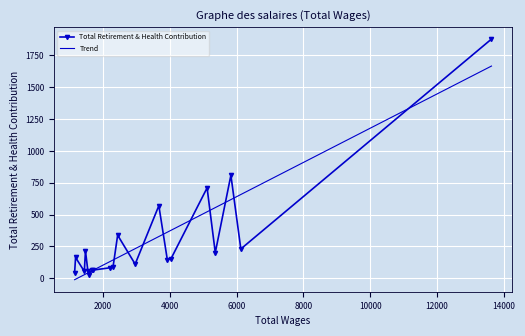

The value at 9 is 111. True or false?

True